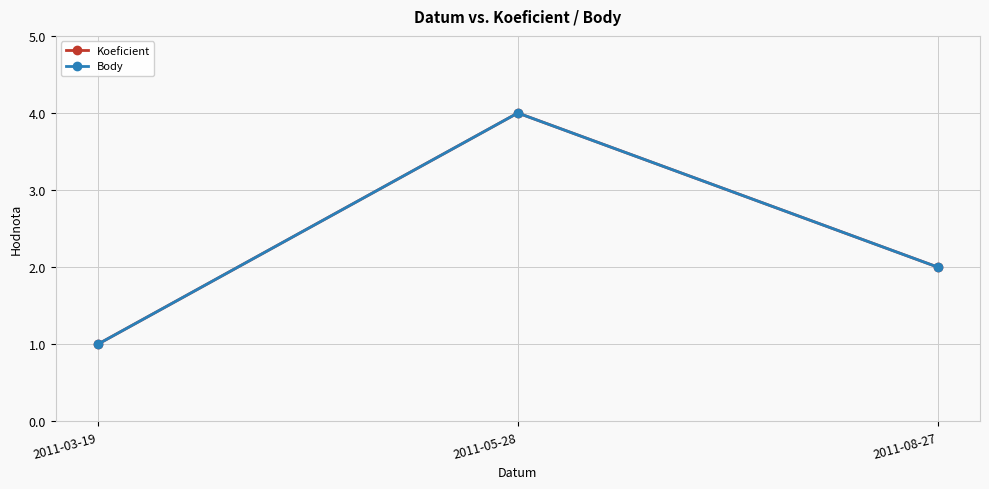

Count the Koeficient values in the range 1 to 4.

3